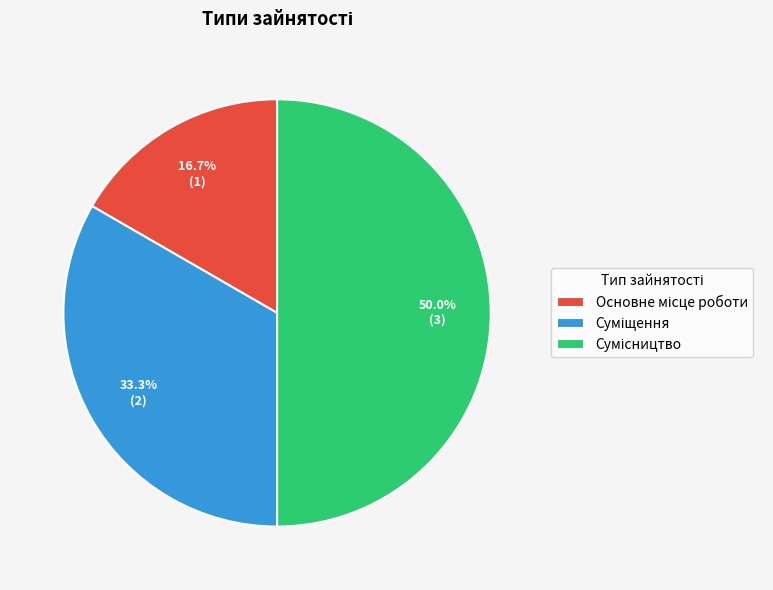

To the nearest percent, what is the difference between the Суміщення and Сумісництво slice percentages?

17%